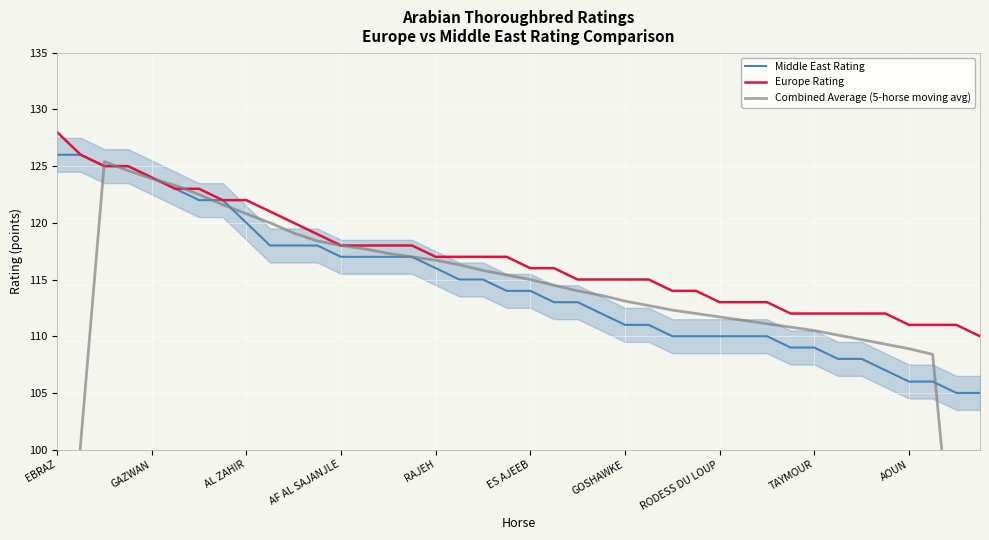

What are all the series names shown in the legend?

Middle East Rating, Europe Rating, Combined Average (5-horse moving avg)